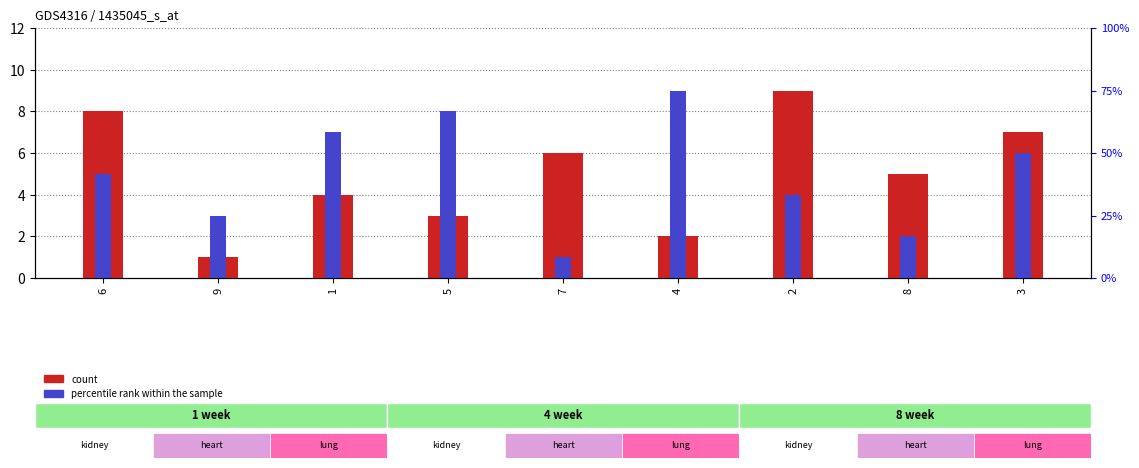

What is the difference between the maximum and minimum values in the col_6 series?

8